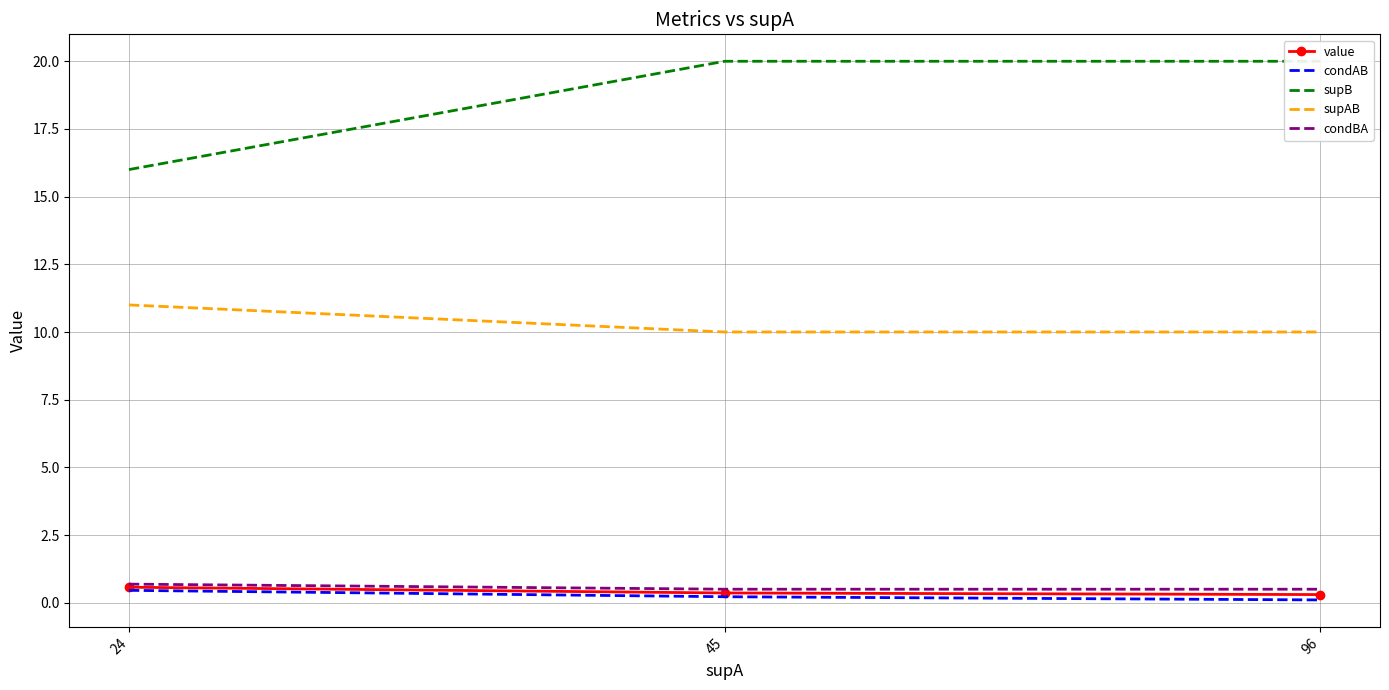

How many lines are shown in the chart?

5